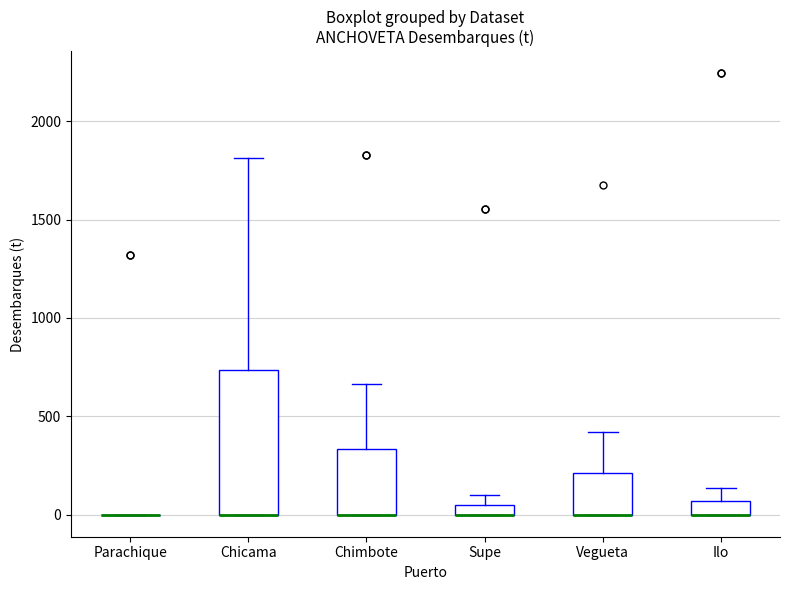

Where is the lower edge of the box for Chimbote on the y-axis? The values are not printed on the chart, so give them approximately, as read against the axis.

0